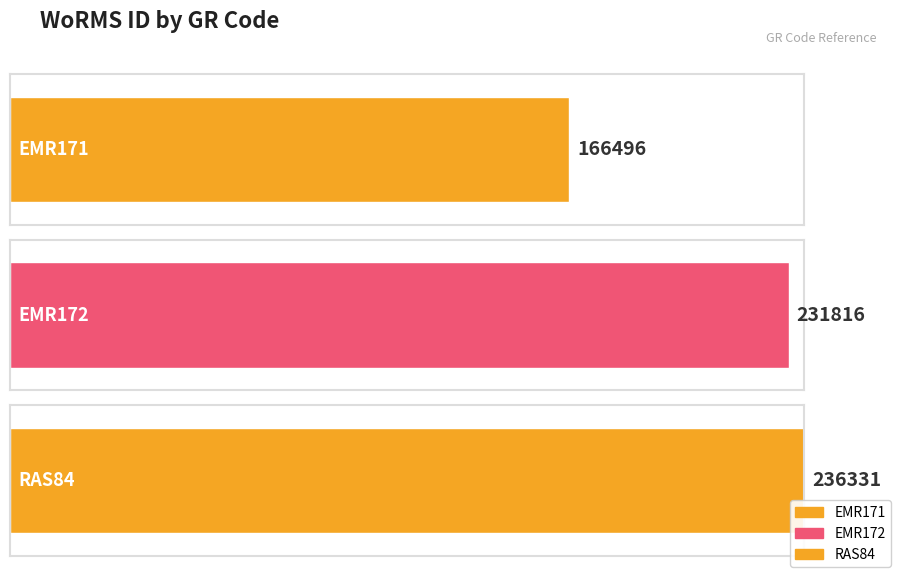

What value does the data have at EMR171, to the nearest 10?

166500